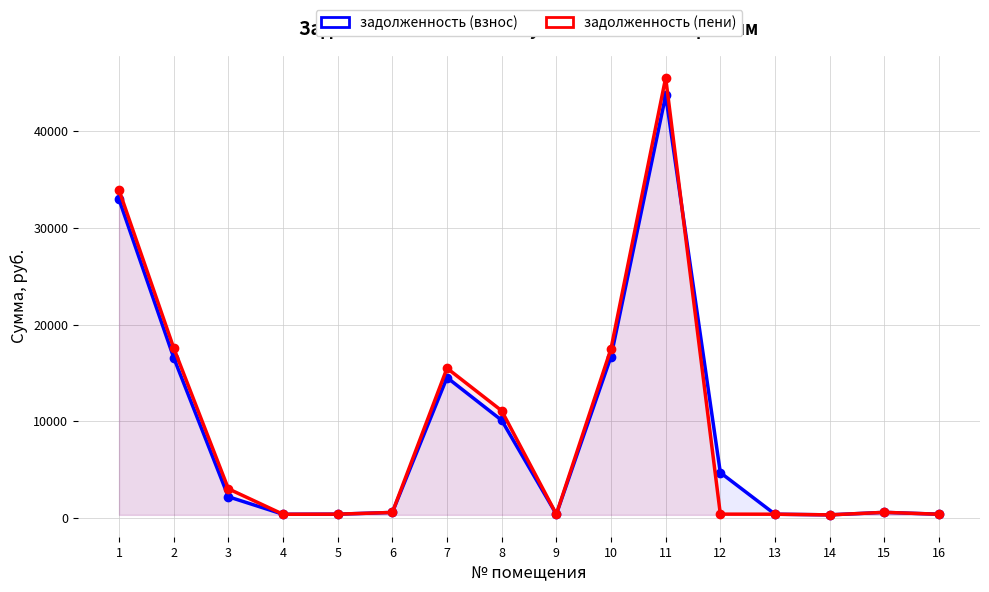

What is the difference between the maximum and second lowest values in the задолженность (взнос) series?

43306.9